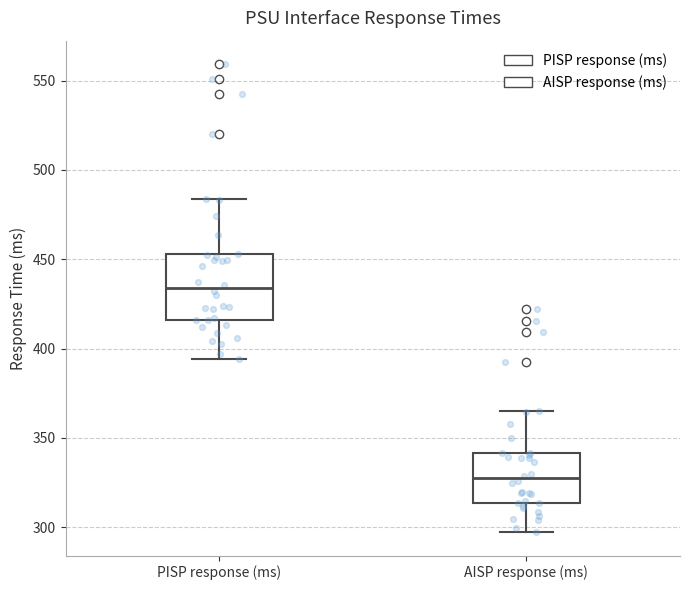

Reading left to right, transcribe this box plot: for each box, give where its median line is, the range the box spans, and where its two whiskers end, as read against the y-axis. The values are not printed on the chart, so give them approximately, as read against the axis.

PISP response (ms): median 435, box 415 to 455, whiskers 395 to 485
AISP response (ms): median 325, box 315 to 340, whiskers 295 to 365